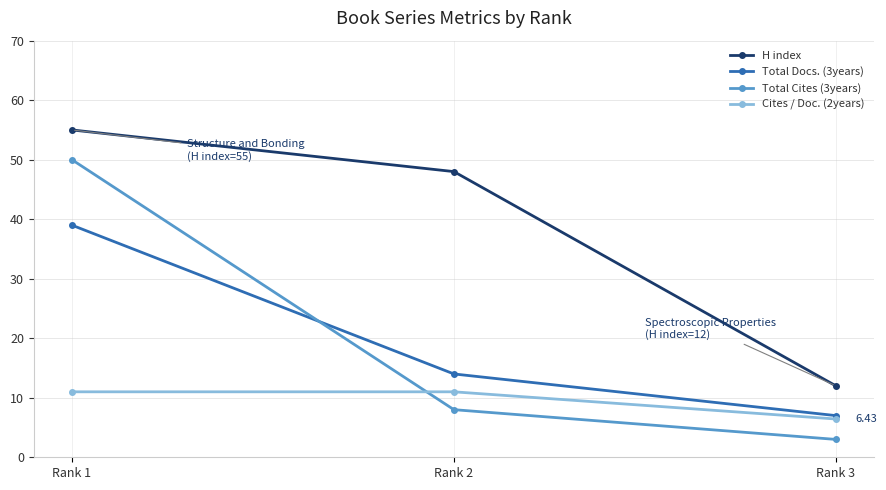

At which category is the sum across all series the highest?

Rank 1